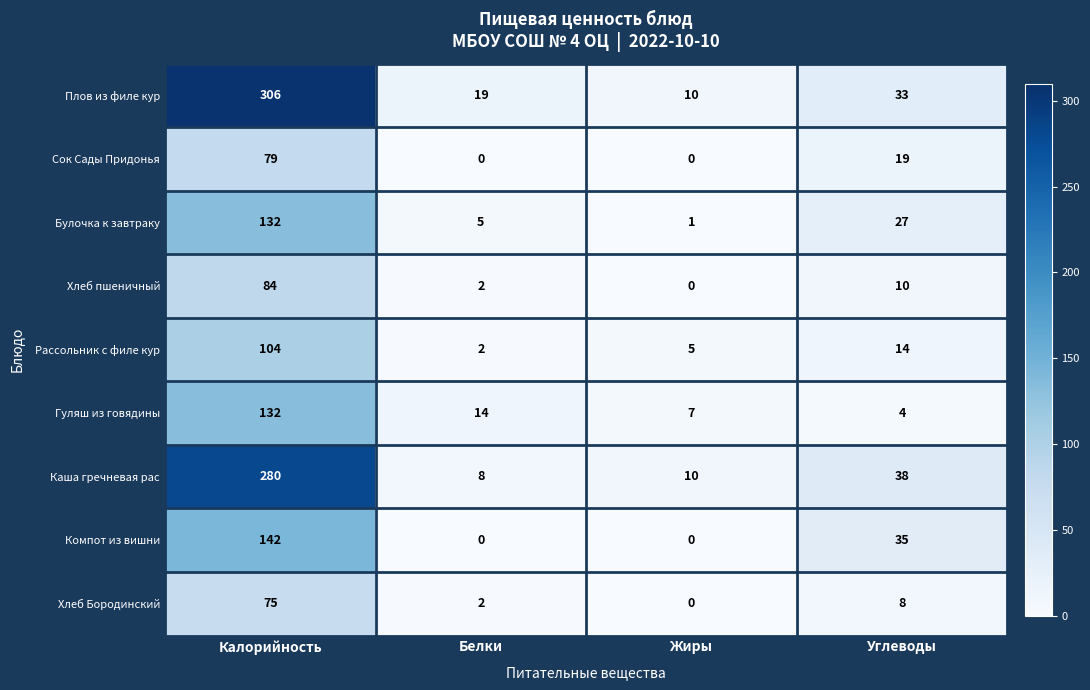

Between Белки and Углеводы, which series saw the biggest shift?

Компот из вишни